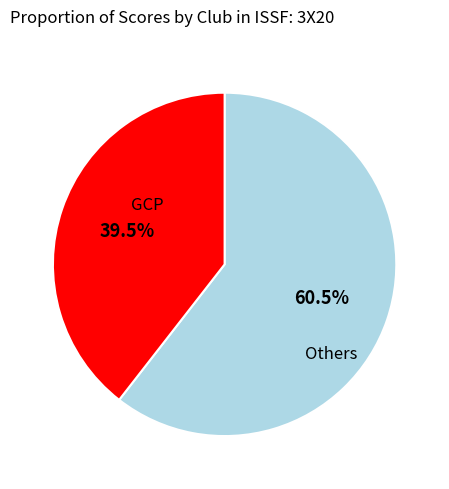

Does any single category account for the majority?

Yes